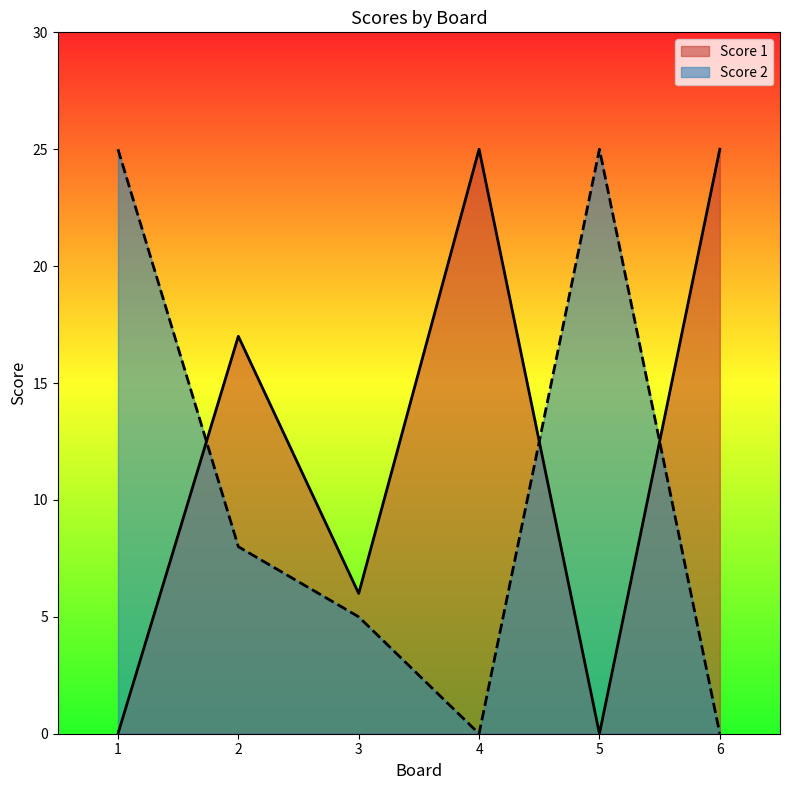

How many data points in Score 2 are above 8?

2